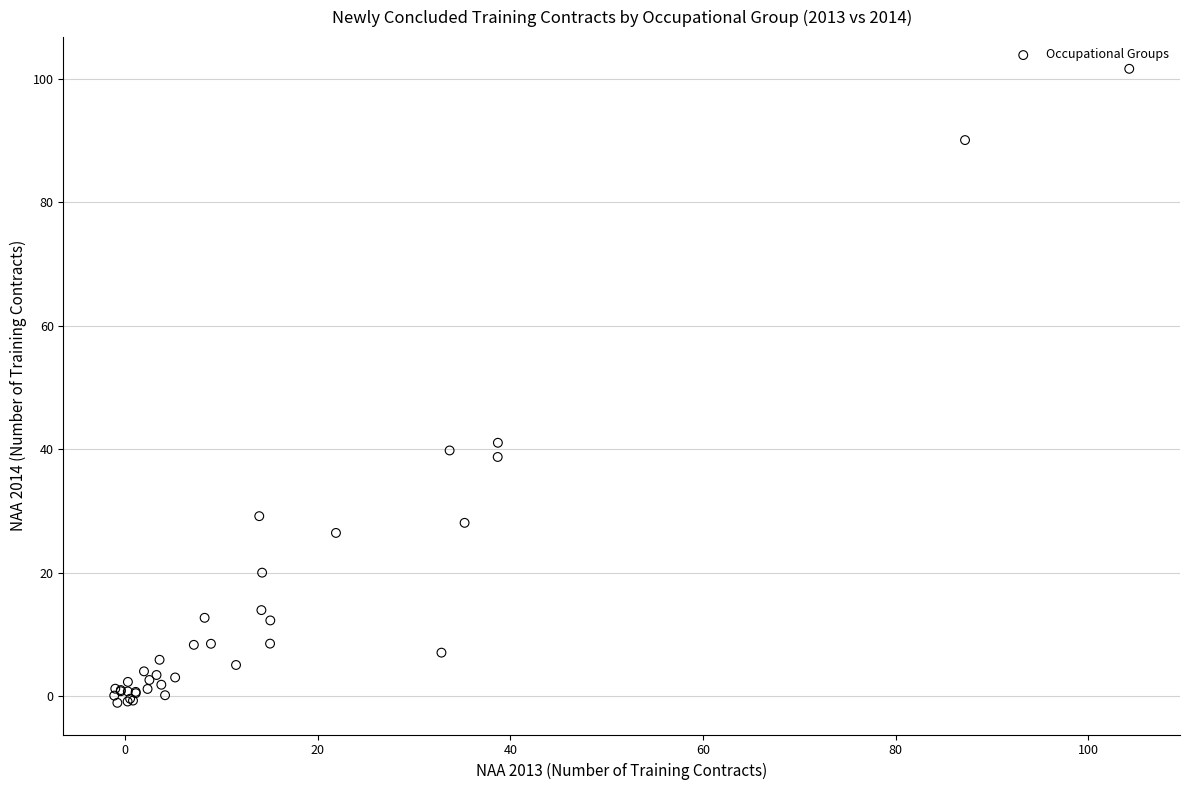

What Y value in the scatter plot is closest to 50?

41.0